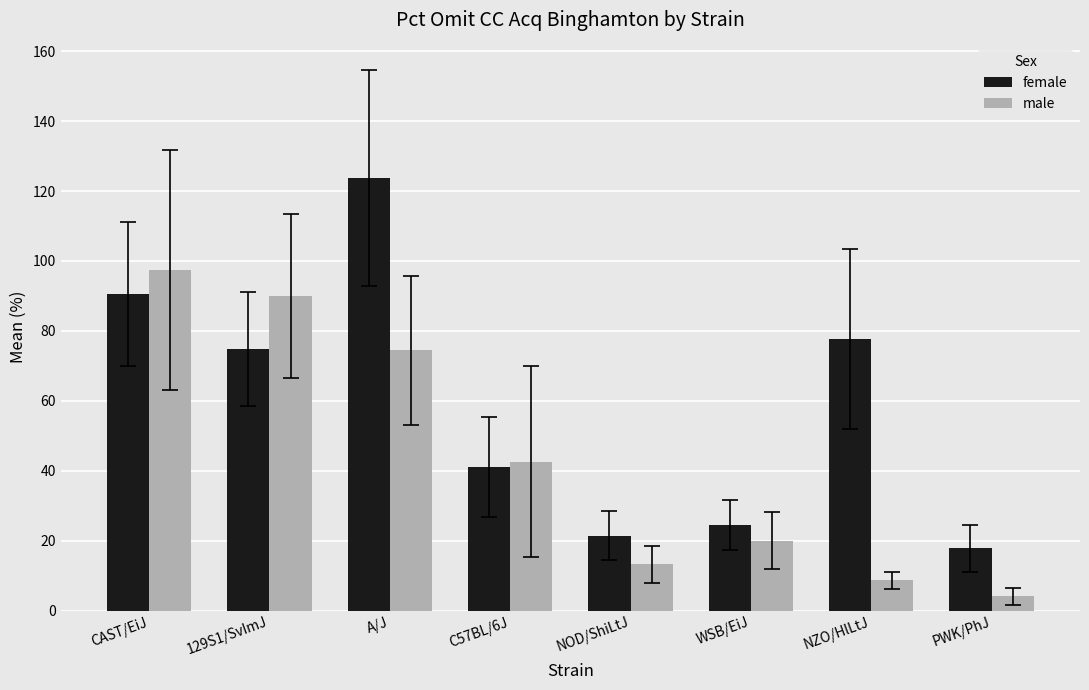

What is the difference between the maximum and minimum values in the female series?

105.9